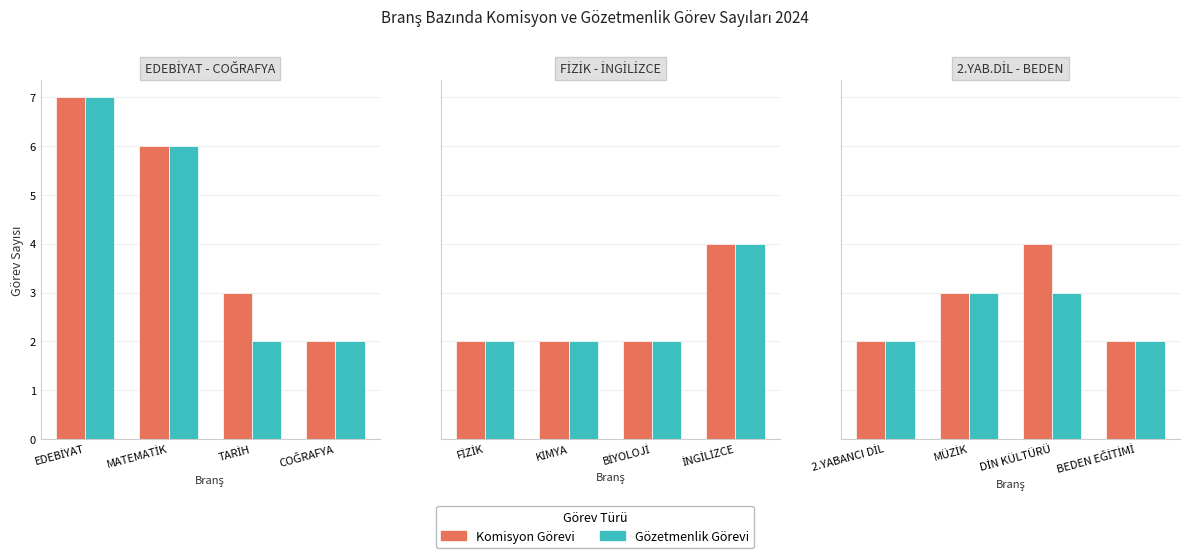

Are the bars grouped side by side (vs. stacked)?

Yes